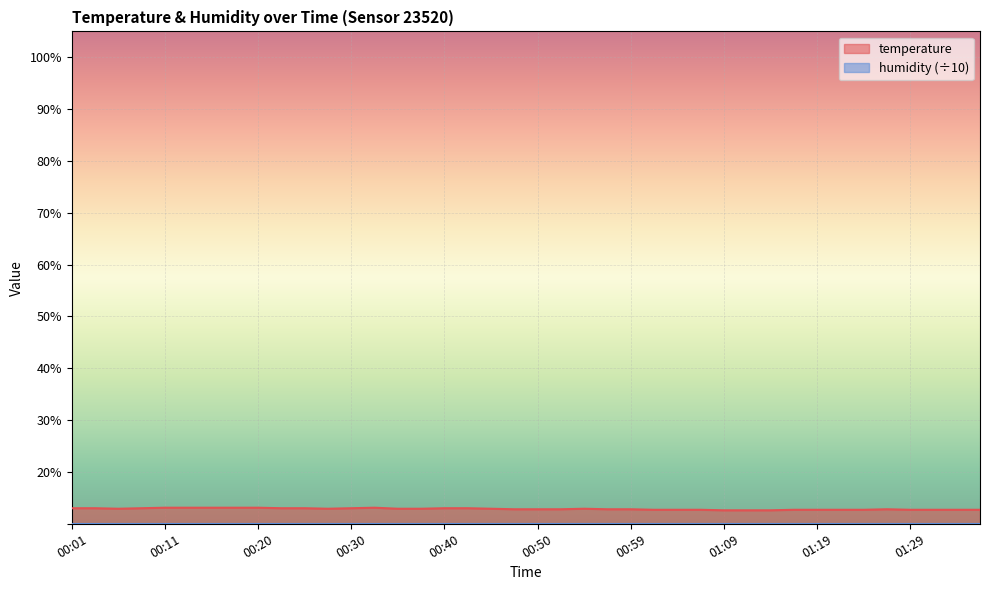

What is the difference between the second highest and second lowest values?

0.5